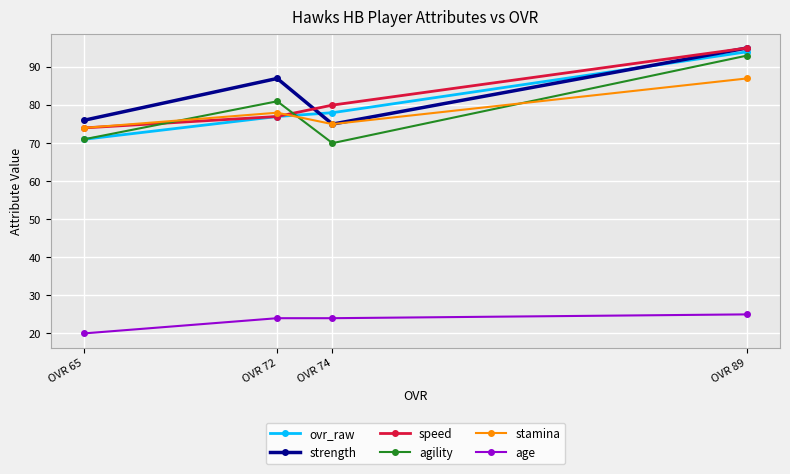

What is the sum of the stamina values at OVR 65 and OVR 74?

149